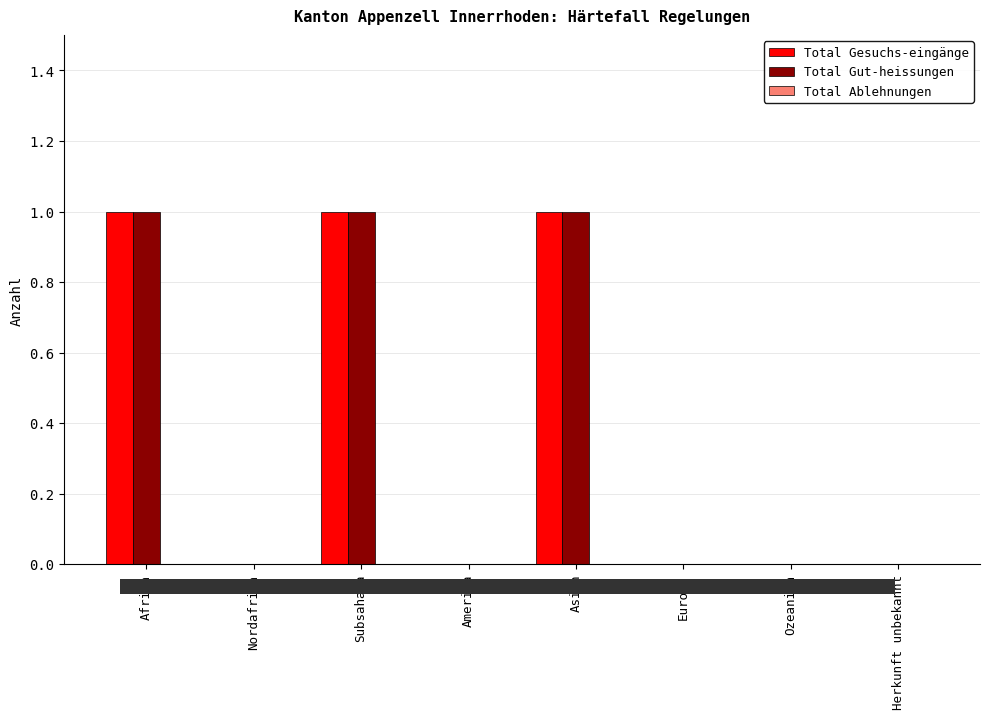

Is it true that Total Gut-heissungen equals 1 at Subsahara?

True